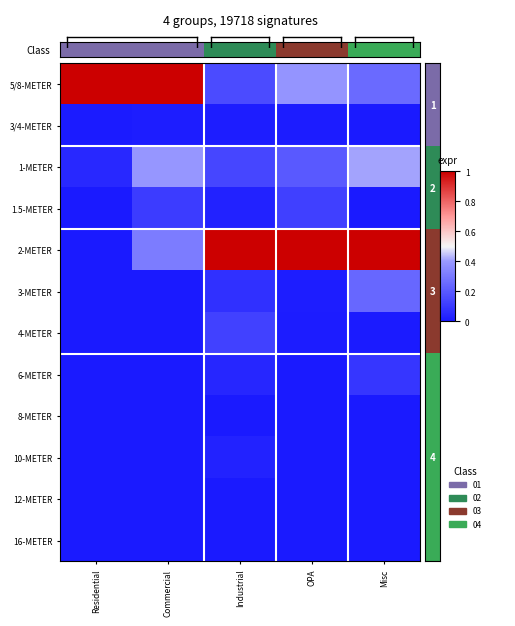

Reading left to right, transcribe all the data shown in this chart.

5/8-METER: Residential=1.0	Commercial=1.0	Industrial=0.2	OPA=0.4	Misc=0.3
3/4-METER: Residential=0.0	Commercial=0.0	Industrial=0.0	OPA=0.0	Misc=0.0
1-METER: Residential=0.0	Commercial=0.4	Industrial=0.1	OPA=0.2	Misc=0.4
1.5-METER: Residential=0.0	Commercial=0.1	Industrial=0.0	OPA=0.1	Misc=0.0
2-METER: Residential=0.0	Commercial=0.3	Industrial=1.0	OPA=1.0	Misc=1.0
3-METER: Residential=0.0	Commercial=0.0	Industrial=0.1	OPA=0.0	Misc=0.2
4-METER: Residential=0.0	Commercial=0.0	Industrial=0.1	OPA=0.0	Misc=0.0
6-METER: Residential=0.0	Commercial=0.0	Industrial=0.0	OPA=0.0	Misc=0.1
8-METER: Residential=0.0	Commercial=0.0	Industrial=0.0	OPA=0.0	Misc=0.0
10-METER: Residential=0.0	Commercial=0.0	Industrial=0.0	OPA=0.0	Misc=0.0
12-METER: Residential=0.0	Commercial=0.0	Industrial=0.0	OPA=0.0	Misc=0.0
16-METER: Residential=0.0	Commercial=0.0	Industrial=0.0	OPA=0.0	Misc=0.0